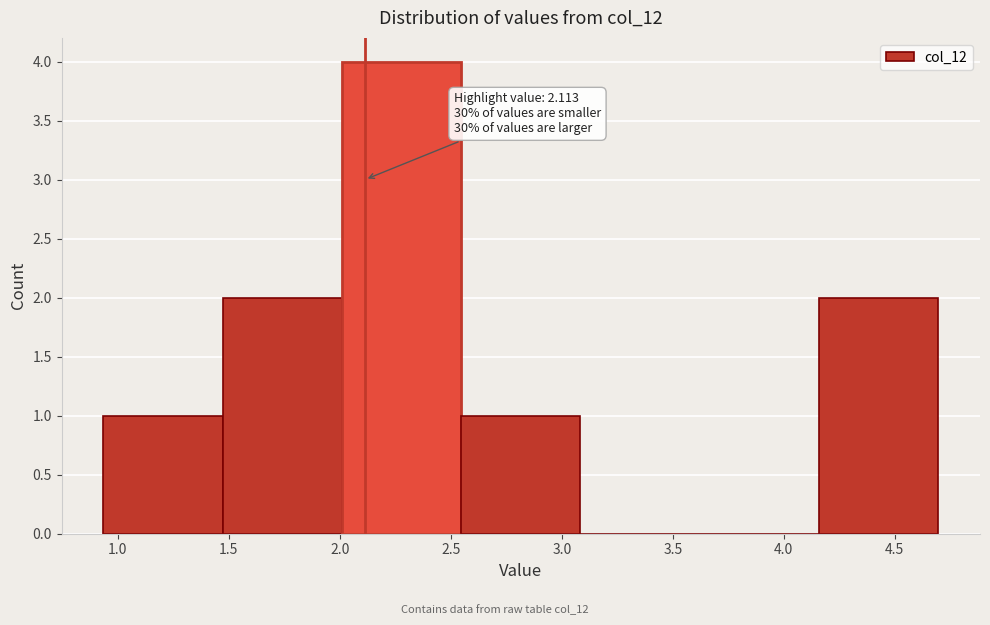

Which range on the x-axis has the tallest bar?

2.00 to 2.55